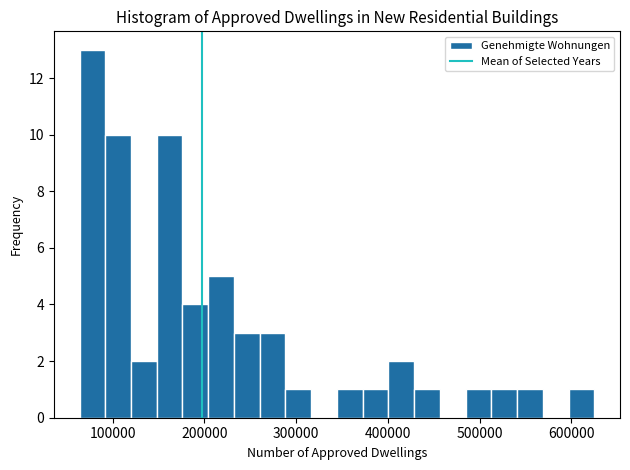

Read against the x-axis, roughly where is the centre of the tallest bar?

80000